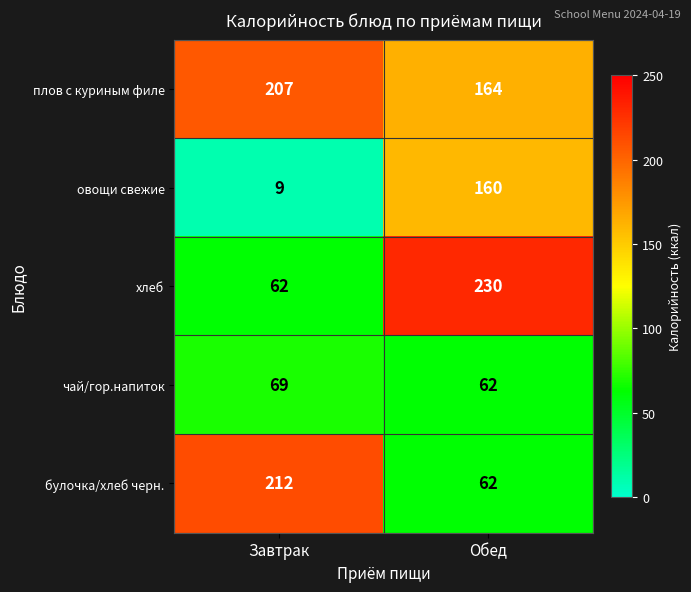

At which label is плов с куриным филе closest to 185?

Обед